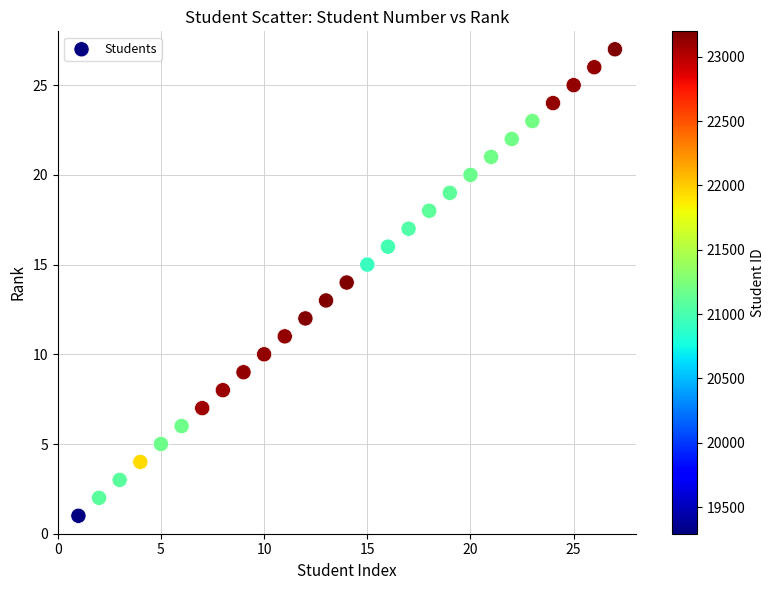

What is the range of Y values (max minus min)?

26